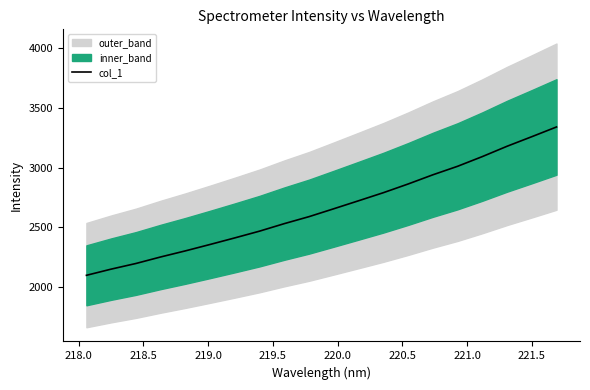

What is the lowest value of the col_1 series?

2096.3